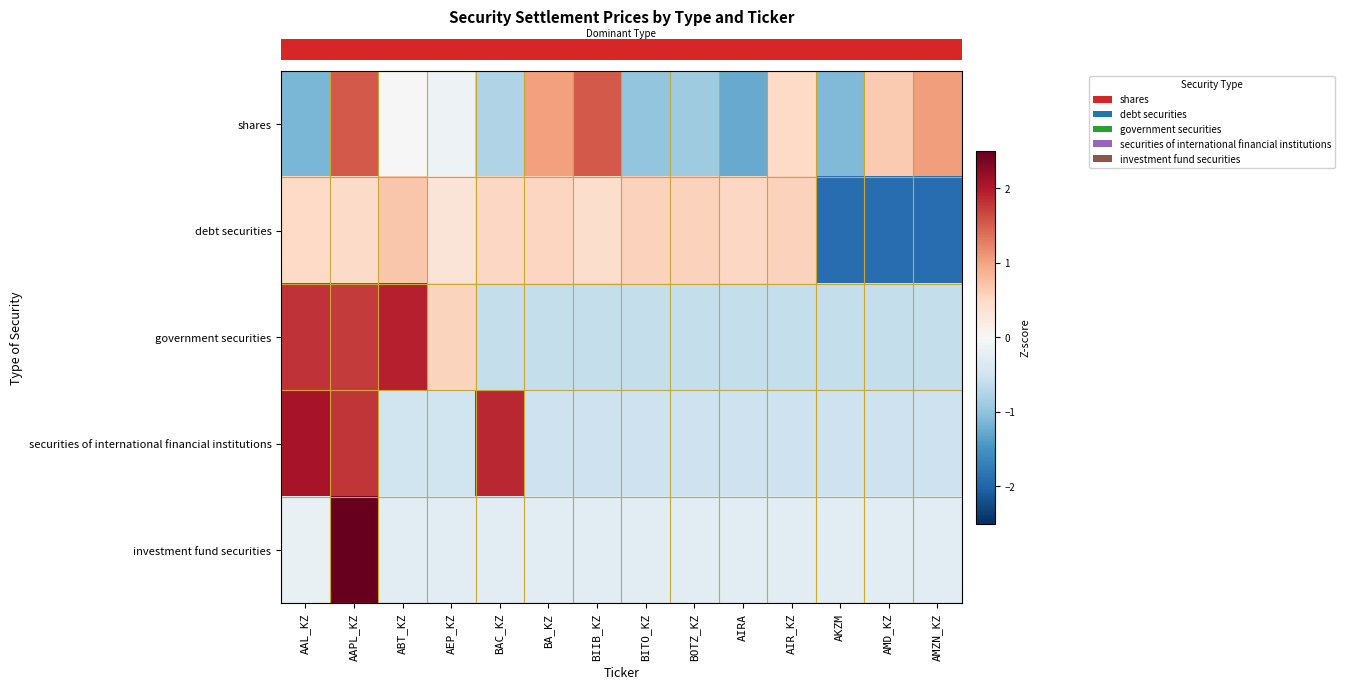

At how many categories does at least one series exceed 2?

2